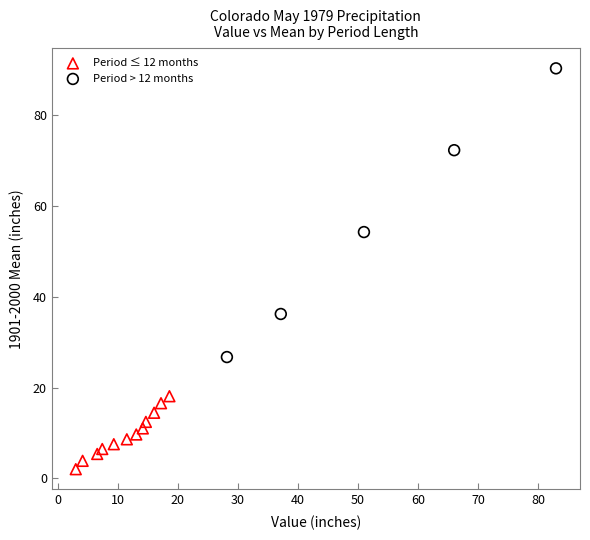

What are all the series names shown in the legend?

Period ≤ 12 months, Period > 12 months